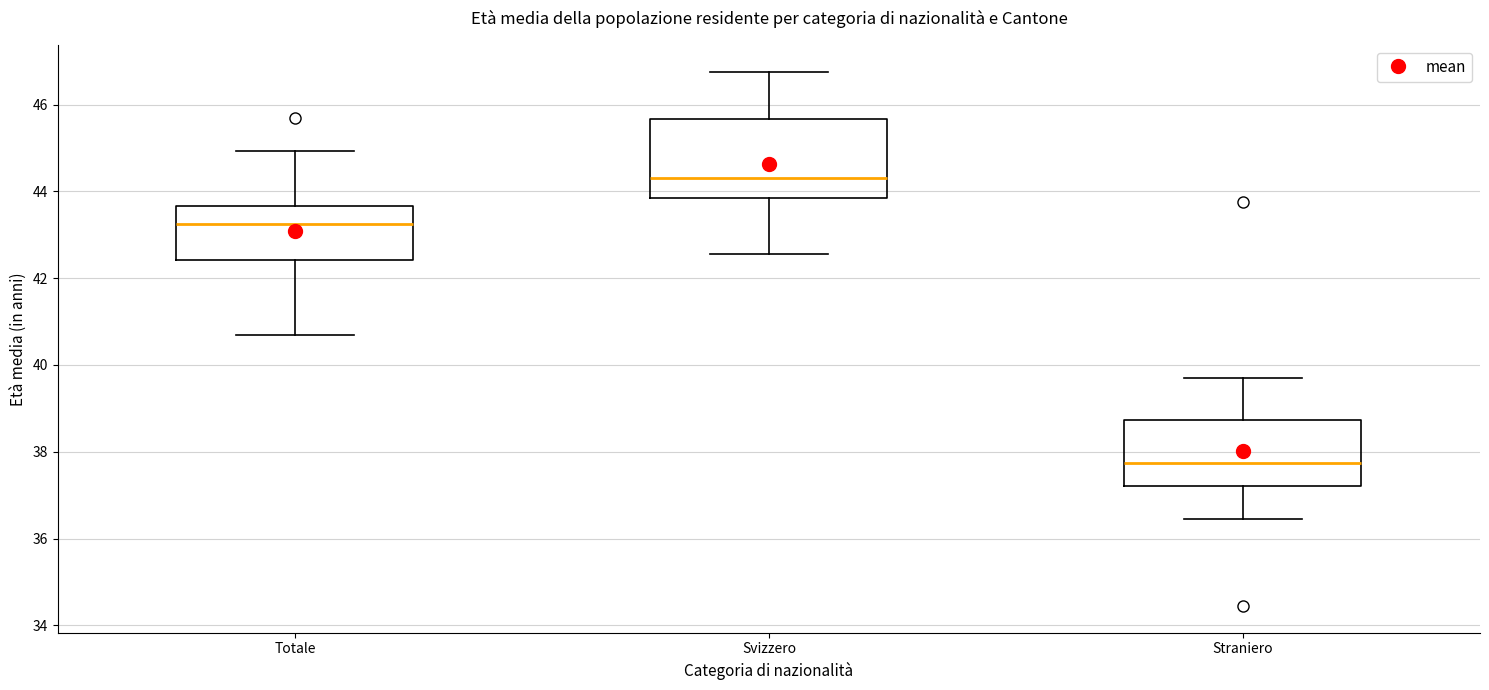

Which box is the tallest, from its lower edge to its upper edge?

Svizzero